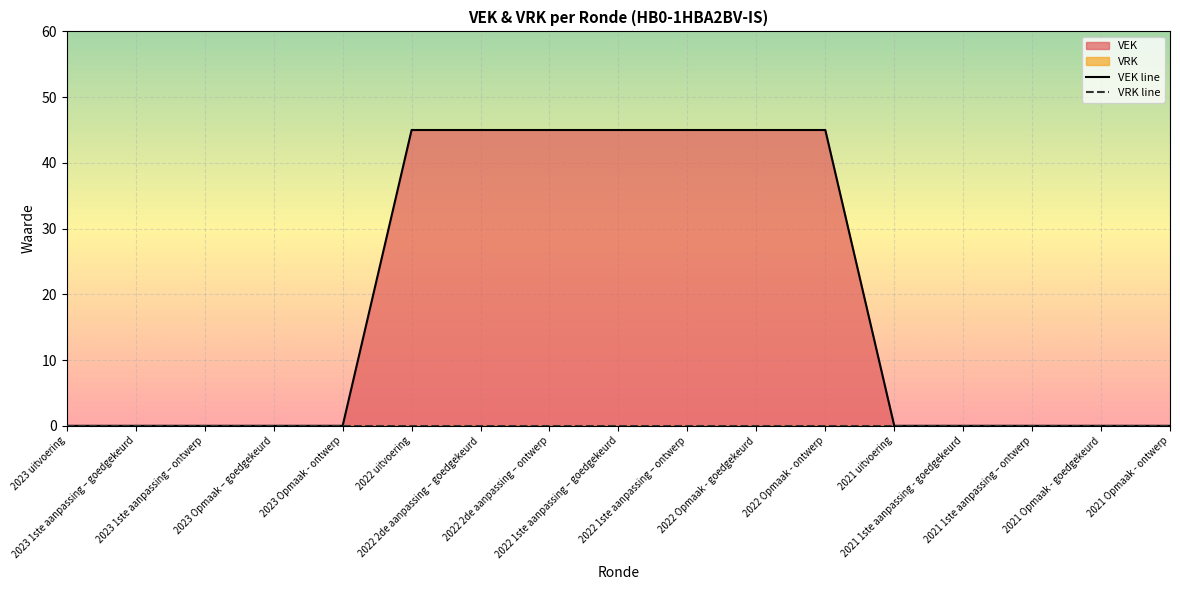

Between 2021 Opmaak - ontwerp and 2022 2de aanpassing – goedgekeurd, which is larger?

2022 2de aanpassing – goedgekeurd